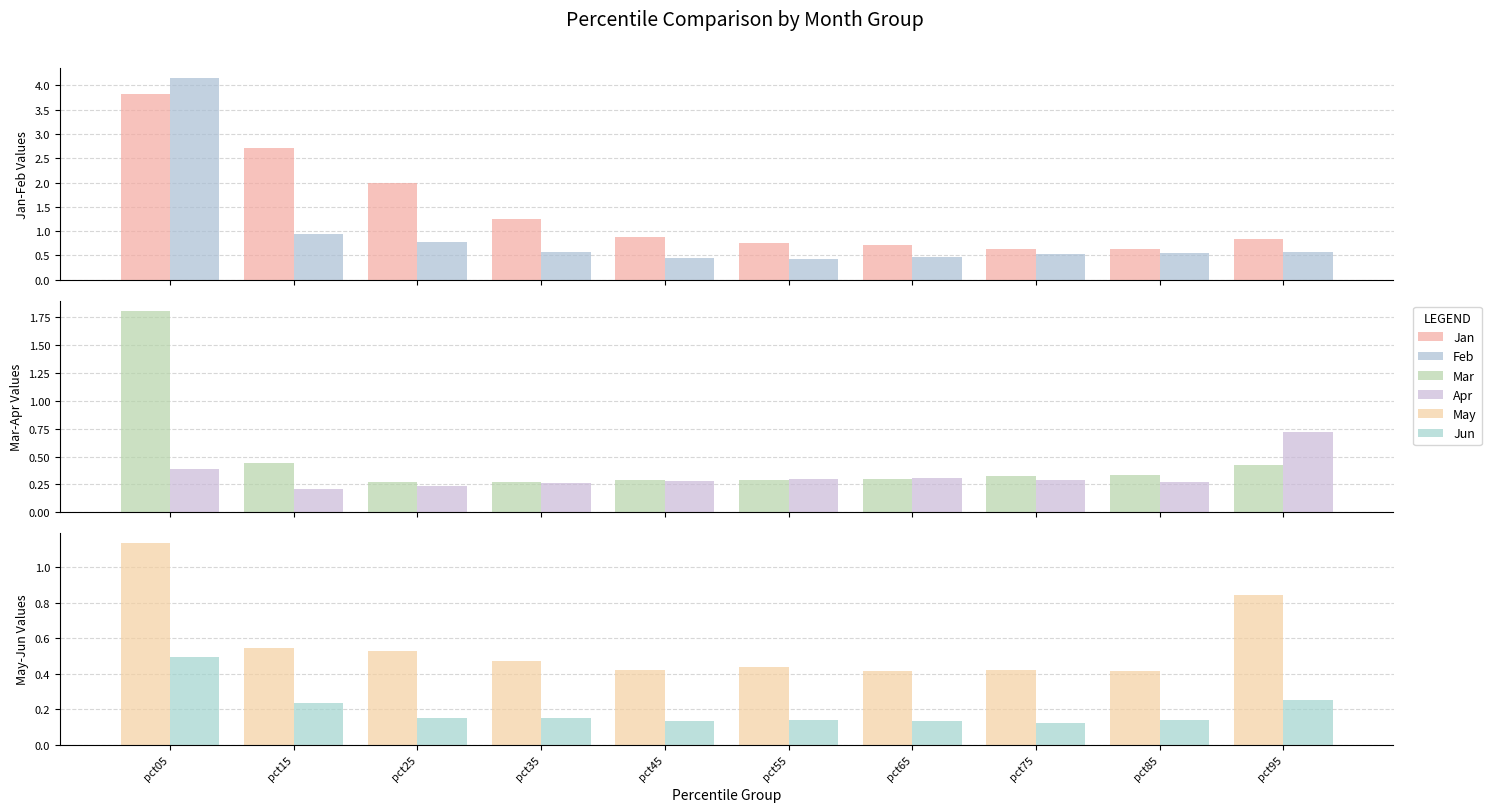

At which label does Feb reach its peak?

pct05